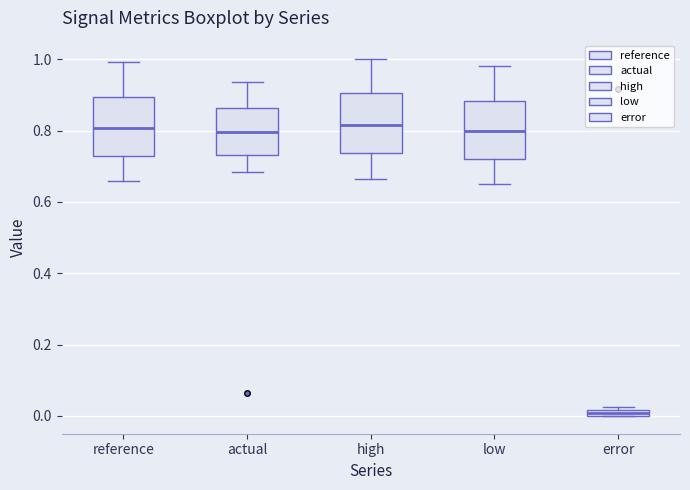

Where does the upper whisker of the box for high end on the y-axis? The values are not printed on the chart, so give them approximately, as read against the axis.

1.00